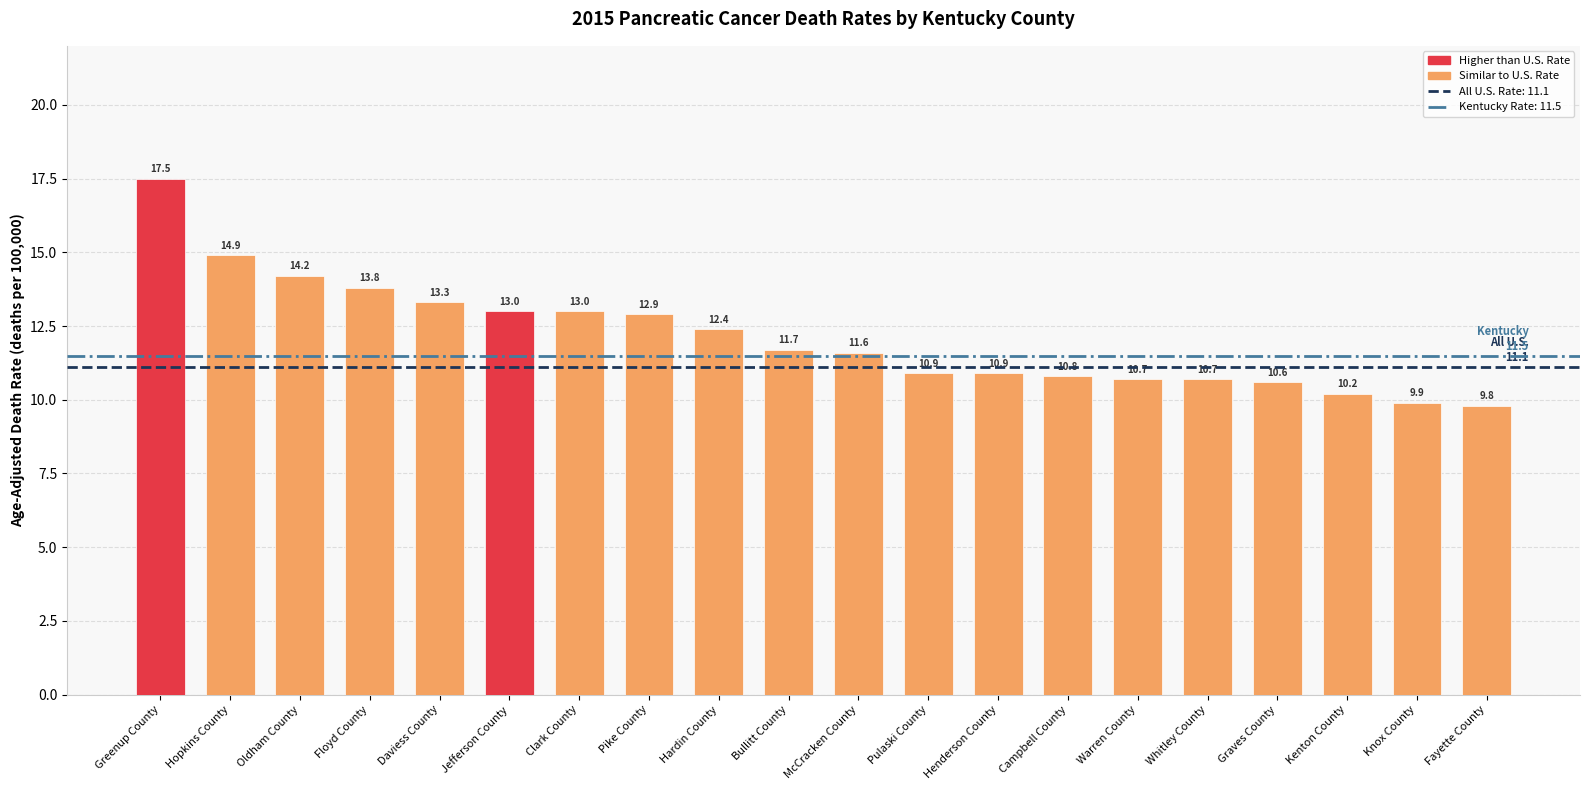

What is the greatest value displayed?

17.5